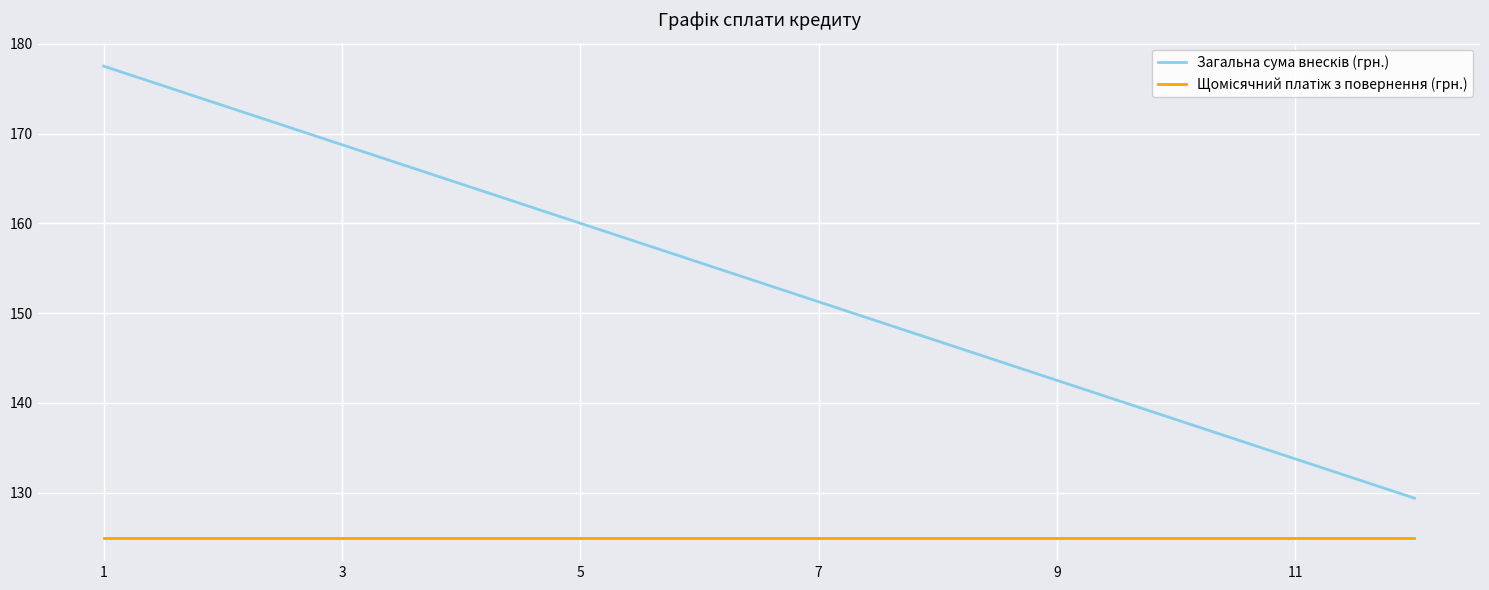

What is the smallest value displayed?

125.0